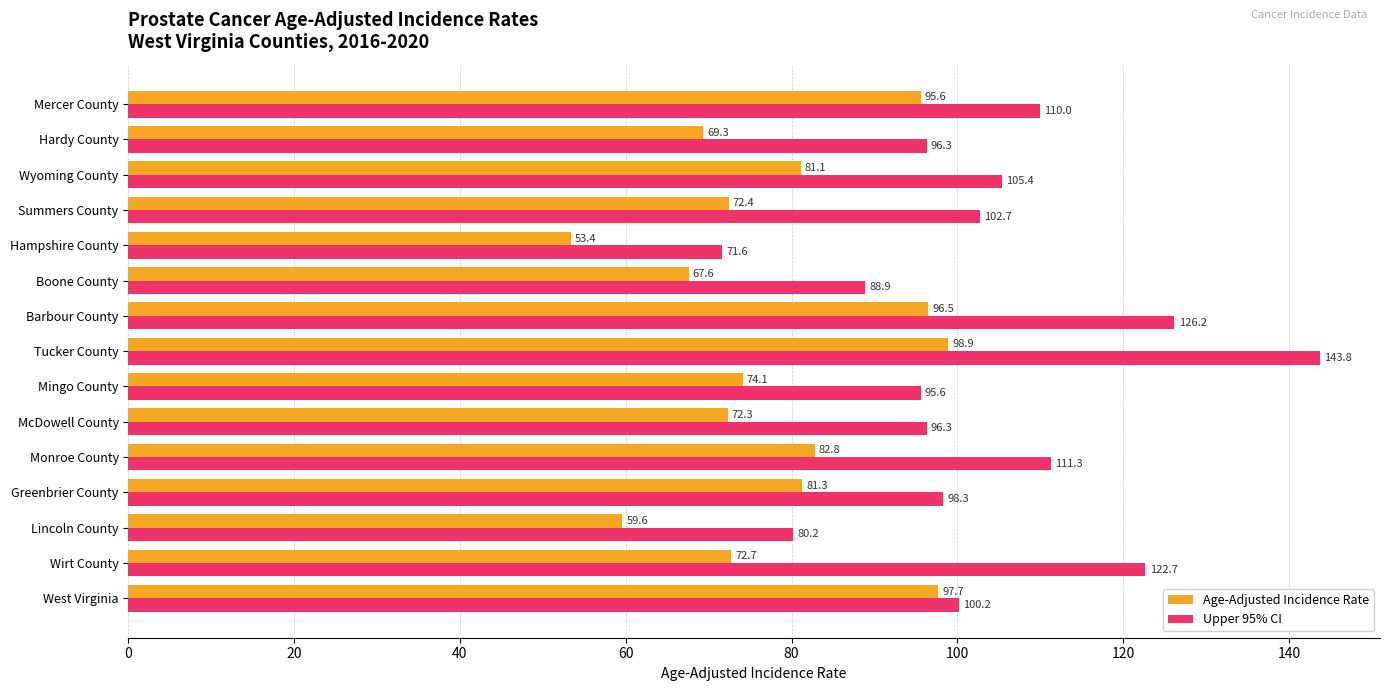

Is it true that Upper 95% CI equals 32.7 at Wirt County?

False